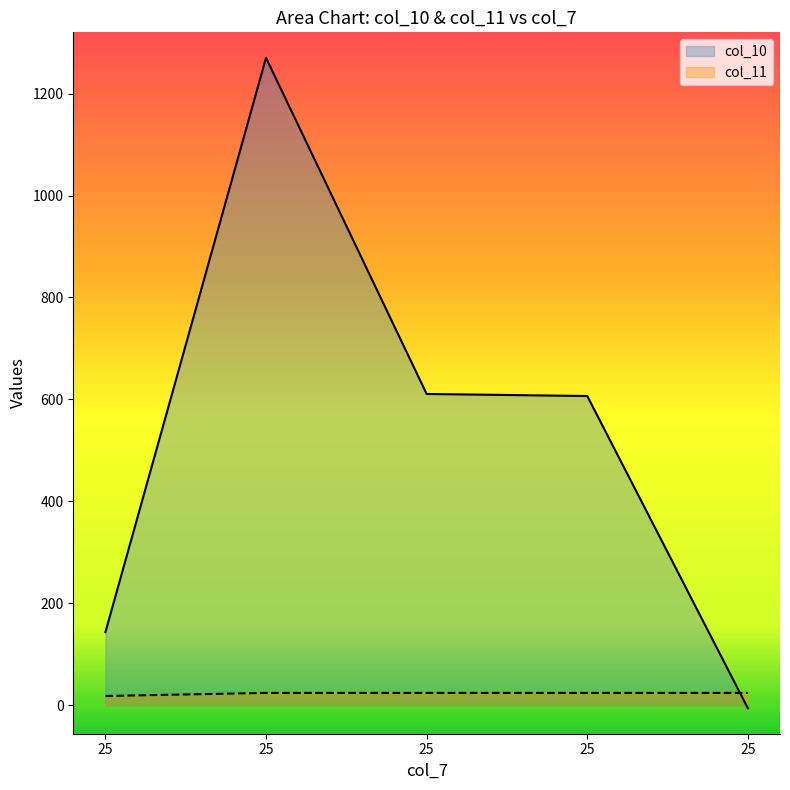

Rank the series at 25 from lowest to highest value.

col_11, col_10